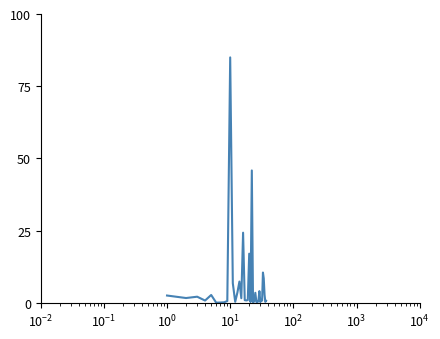

Is this an area chart (filled region under the line)?

No